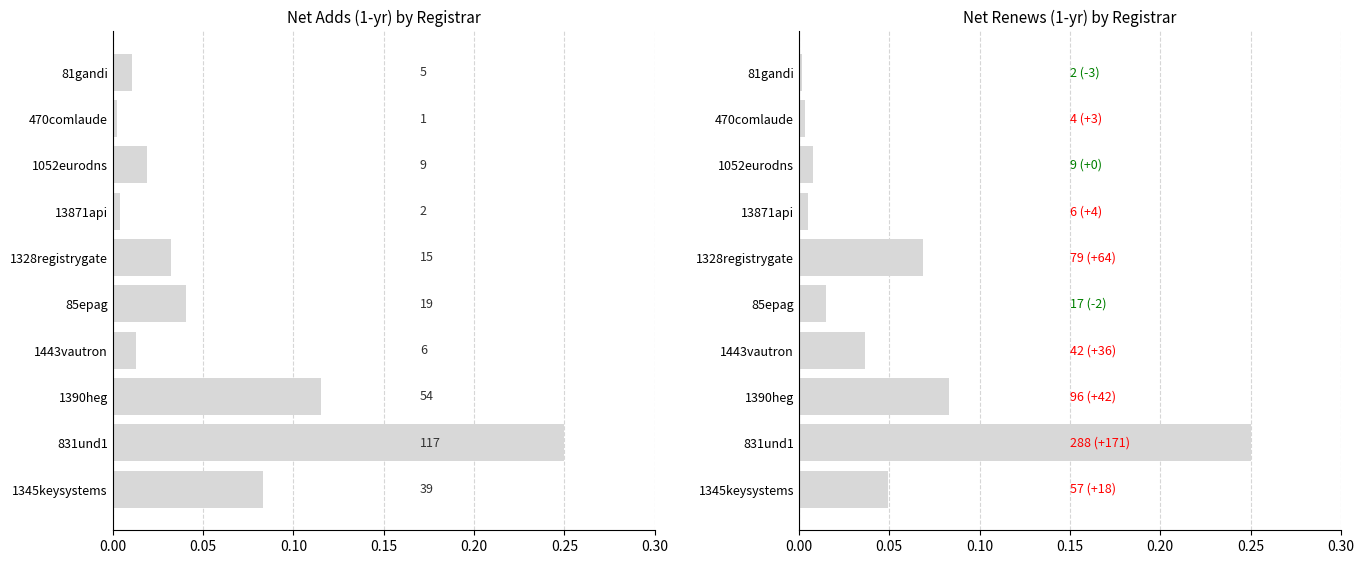

The net-renews-1-yr series shows 0.0 at 1443vautron. True or false?

False